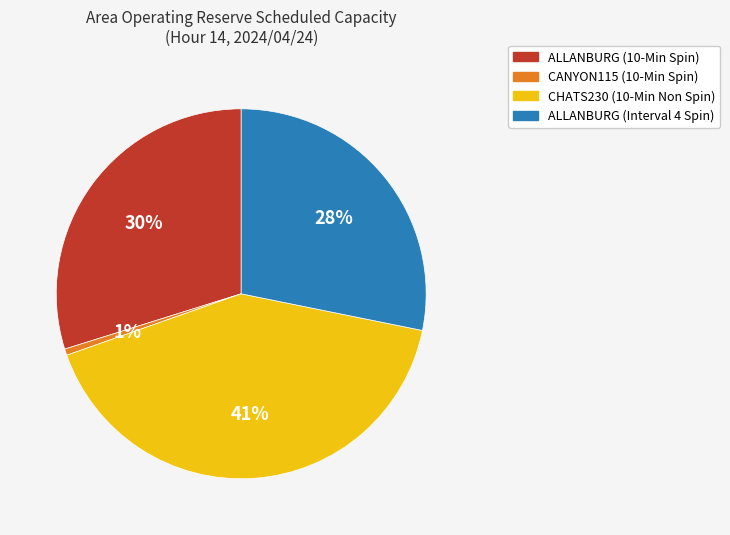

Is it true that ALLANBURG (10-Min Spin) is 16% of the pie?

False